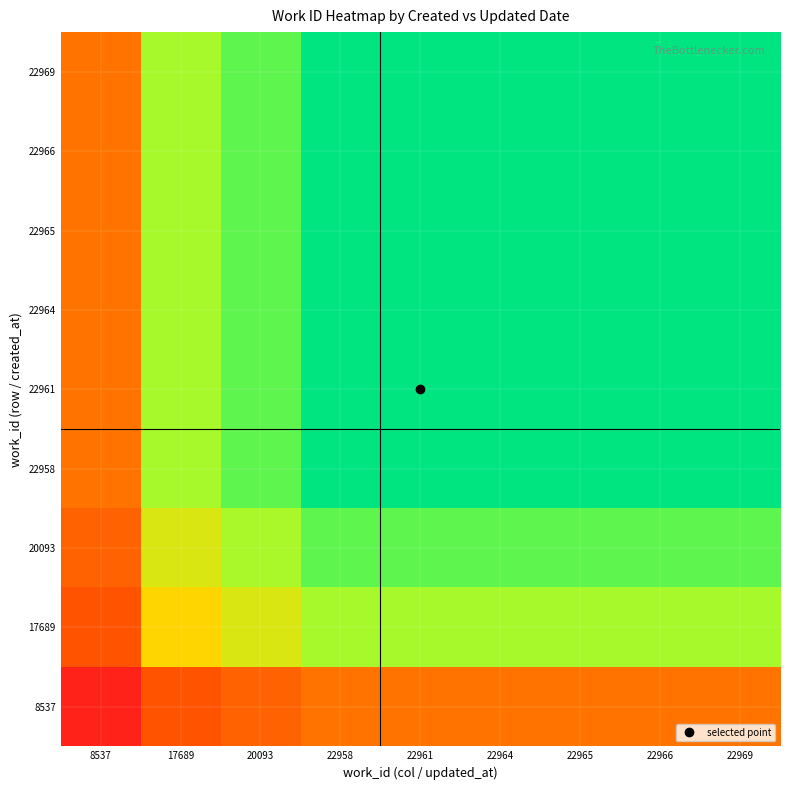

At how many categories does at least one series exceed 0?

9